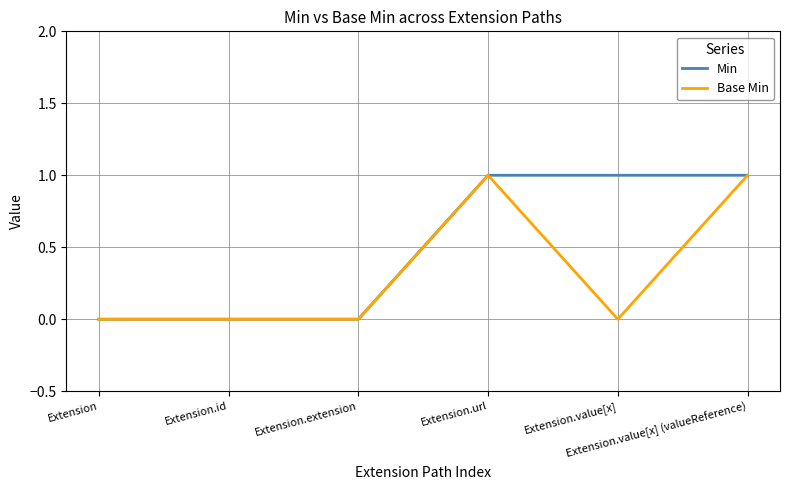

Count the number of categories in the chart.

6